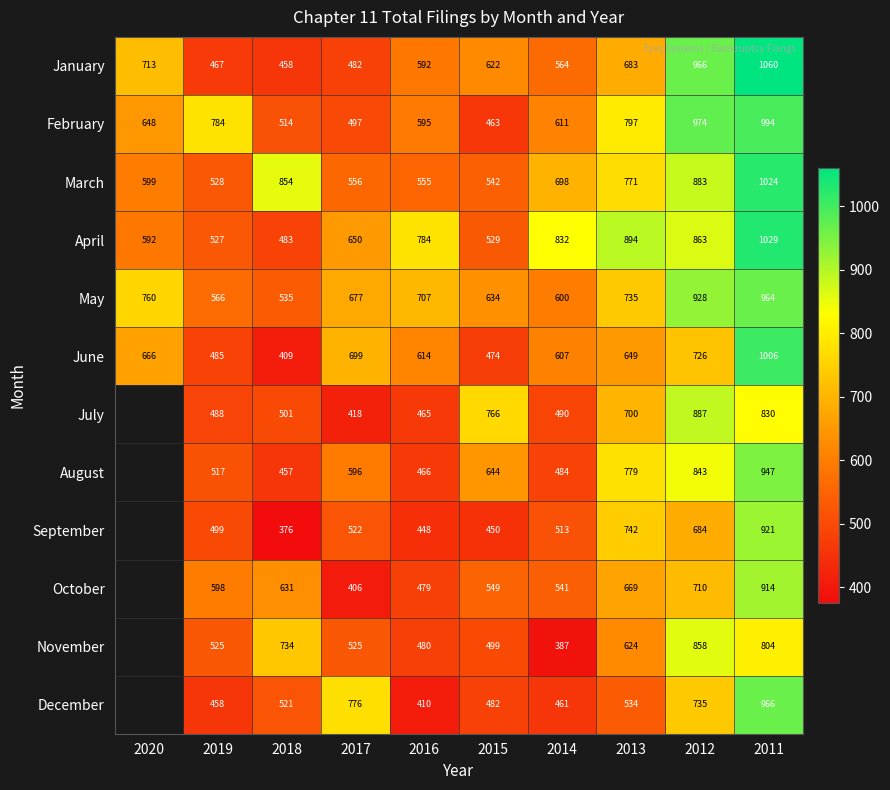

Rank the categories by April value from highest to lowest.

2011, 2013, 2012, 2014, 2016, 2017, 2020, 2015, 2019, 2018